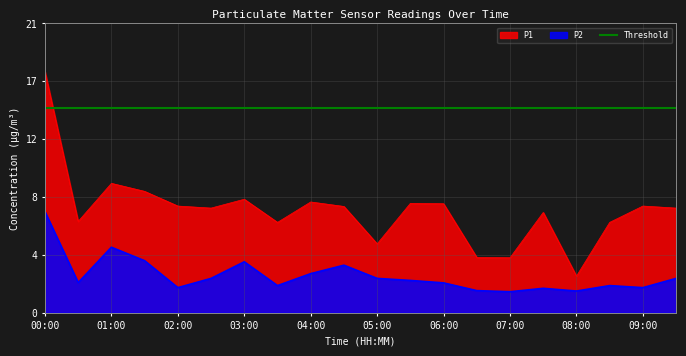

What is the sum of all P1 values?

151.0